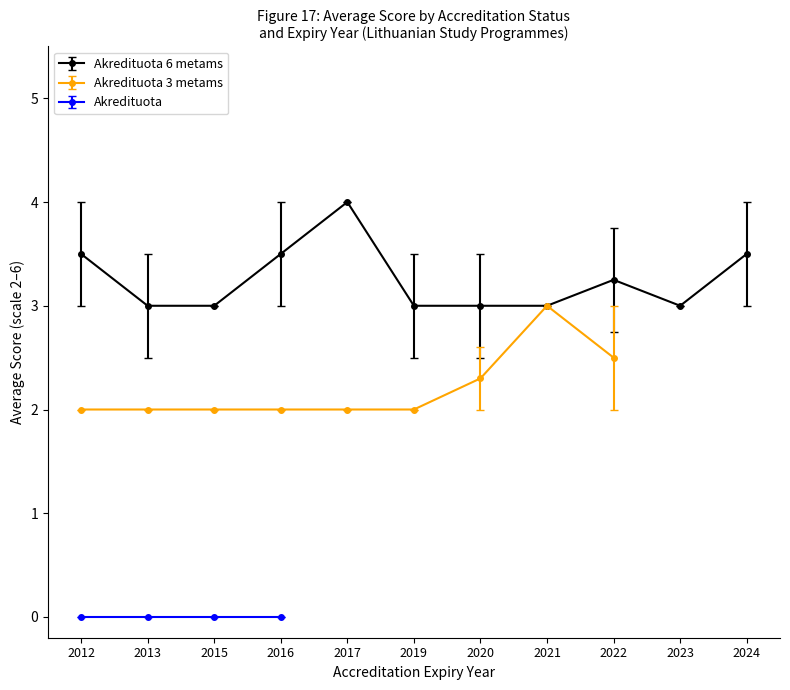

At which label is Akredituota 3 metams closest to 2?

2012